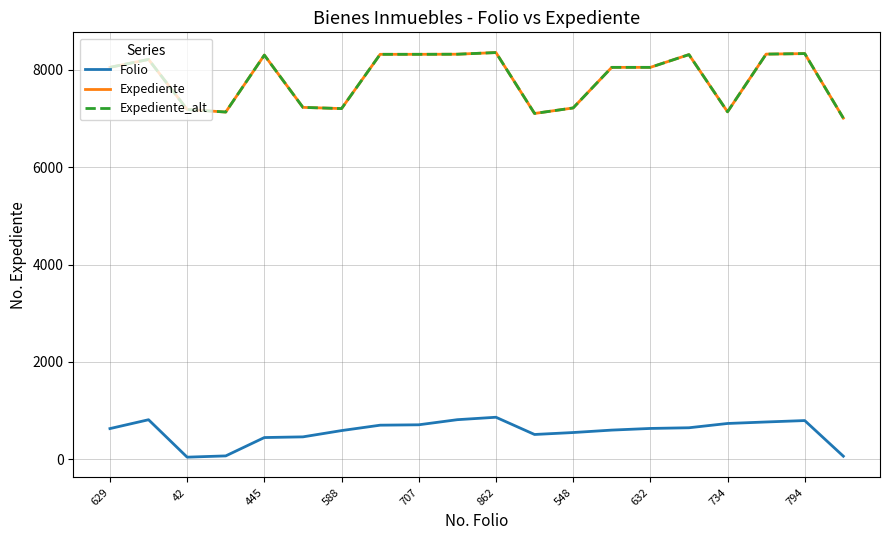

In Folio, how many points are lower than both neighbors (excluding endpoints)?

2